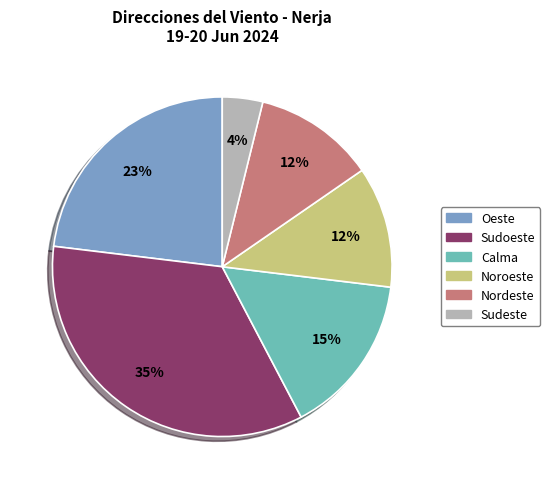

Is there any slice that represents more than half of the pie?

No